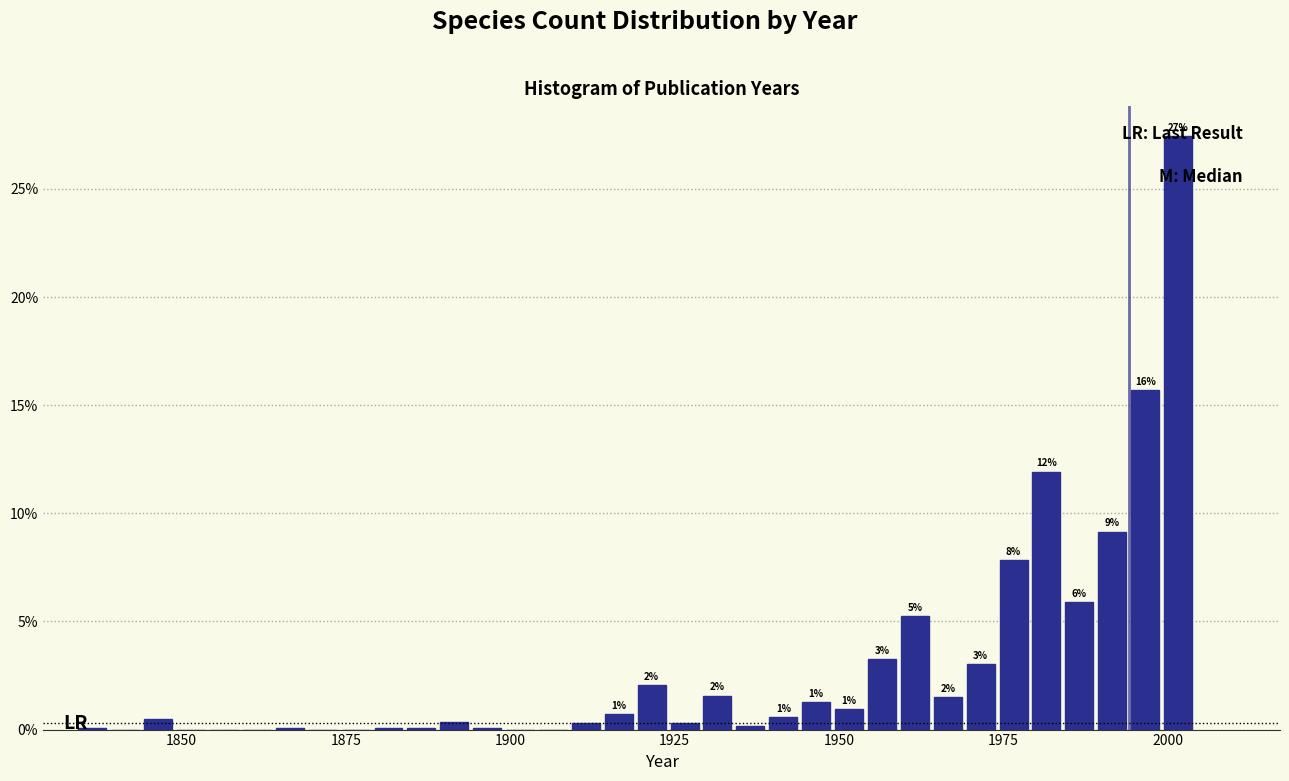

Read against the x-axis, roughly where is the centre of the tallest bar?

2000